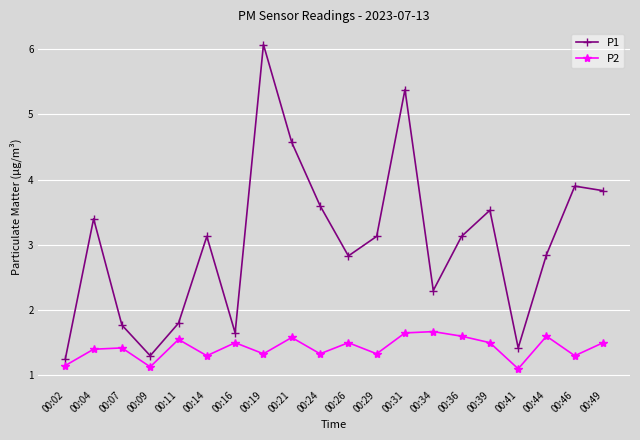

What is the greatest value displayed?

6.1